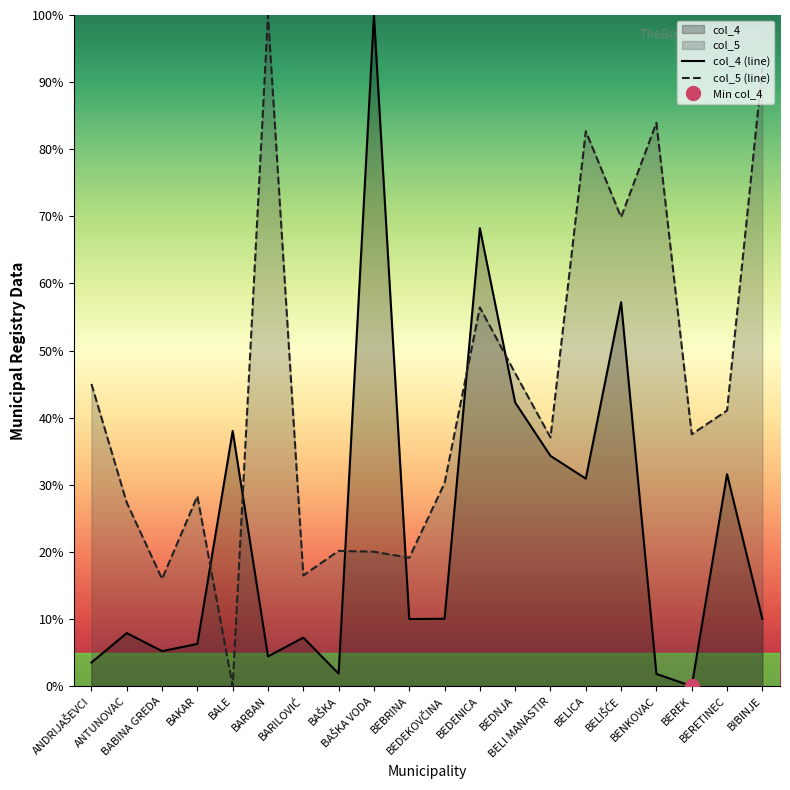

Is the value of col_5 (line) at ANDRIJAŠEVCI greater than the value of col_4 (line) at BELI MANASTIR?

Yes